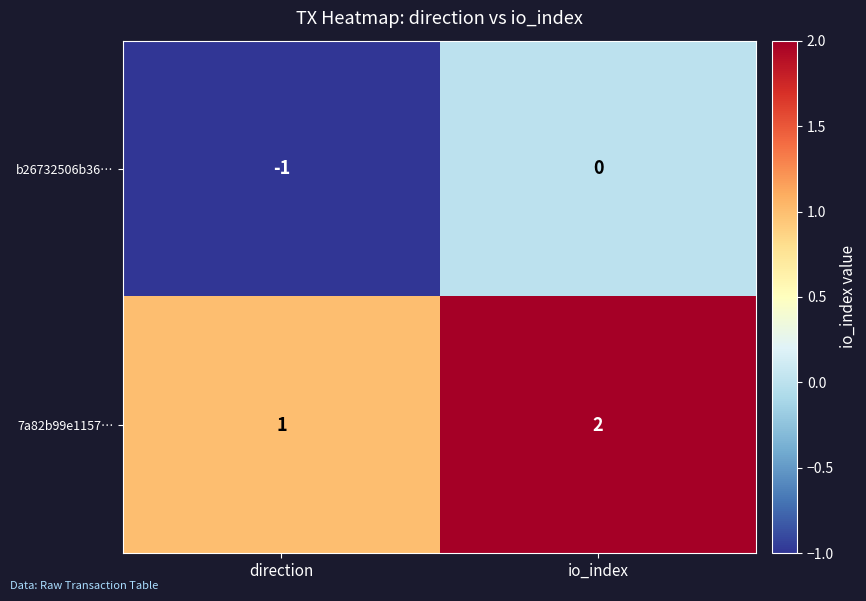

Is the value of b26732506b36… at direction greater than the value of 7a82b99e1157… at io_index?

No